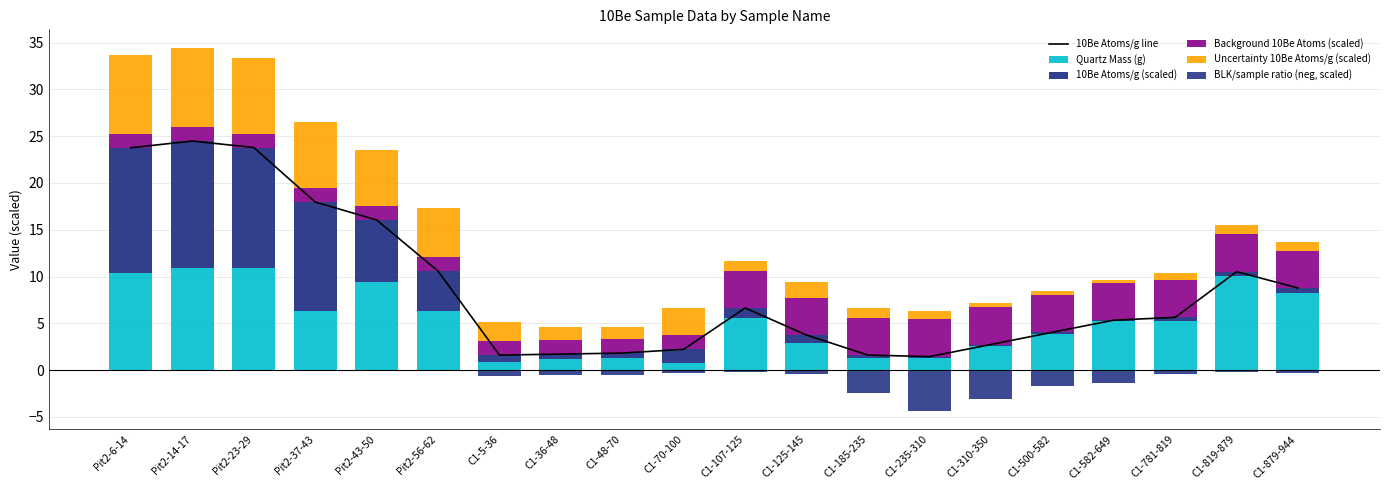

Rank the categories by 10Be Atoms/g (scaled) value from lowest to highest.

C1-310-350, C1-582-649, C1-500-582, C1-235-310, C1-185-235, C1-781-819, C1-879-944, C1-819-879, C1-36-48, C1-48-70, C1-5-36, C1-125-145, C1-107-125, C1-70-100, Pit2-56-62, Pit2-43-50, Pit2-37-43, Pit2-23-29, Pit2-6-14, Pit2-14-17